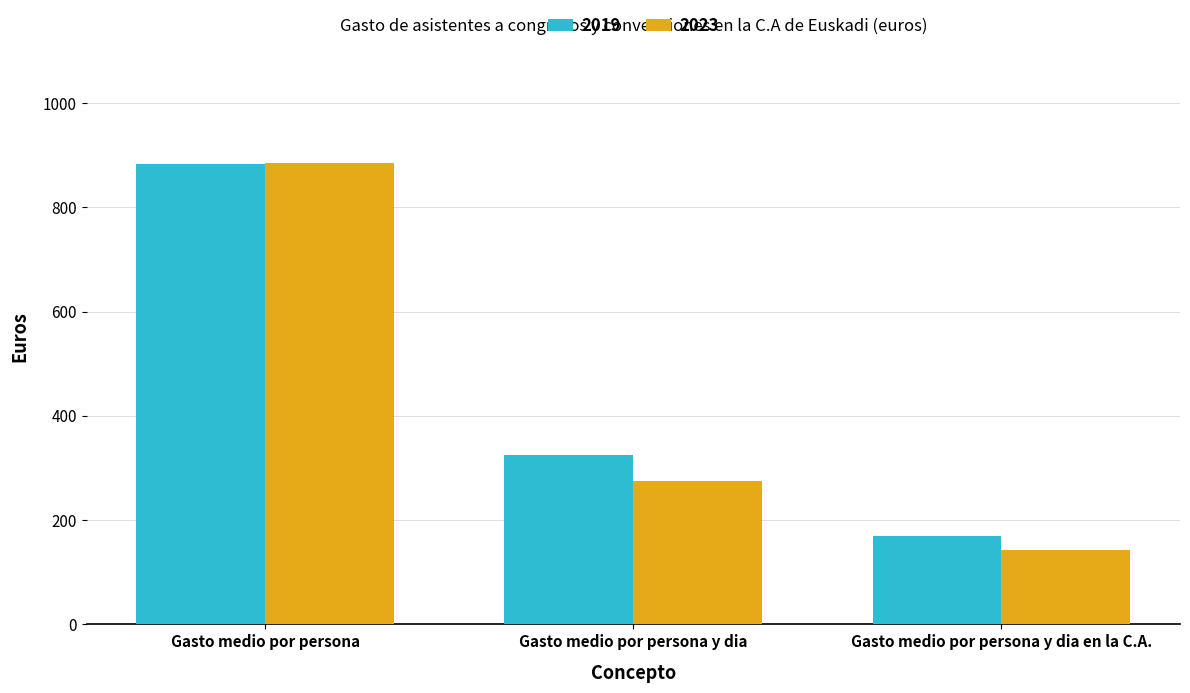

Does the chart contain stacked bars?

No